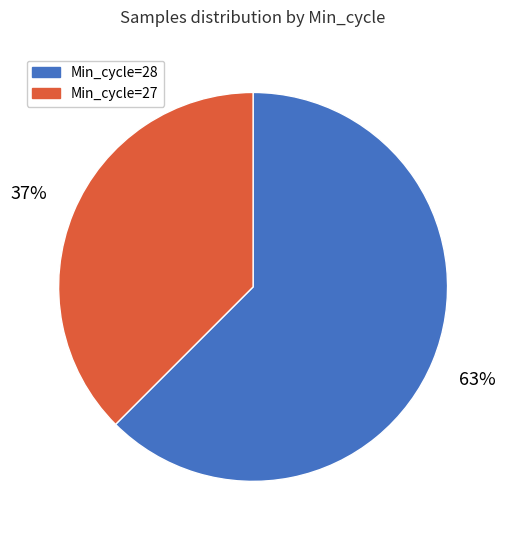

Does Min_cycle=28 account for over 50% of the chart?

Yes